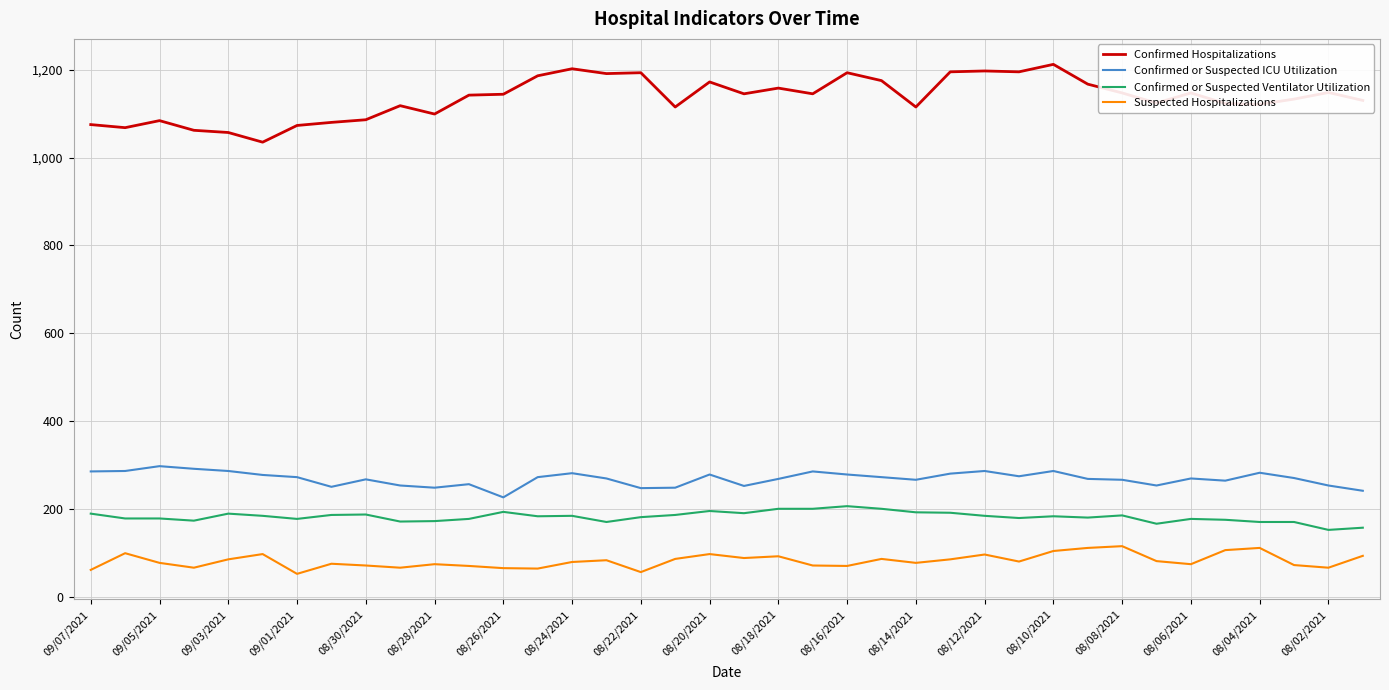

Which series has the widest spread of values?

Confirmed Hospitalizations